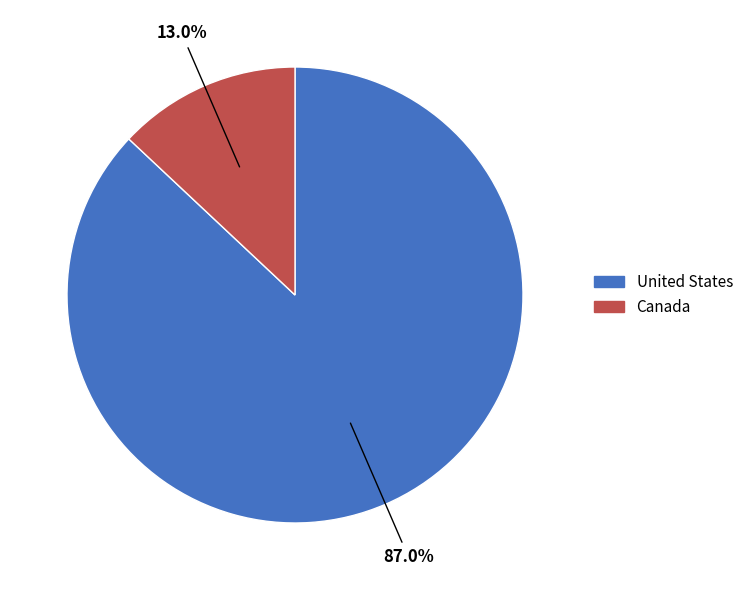

Does any single category account for the majority?

Yes